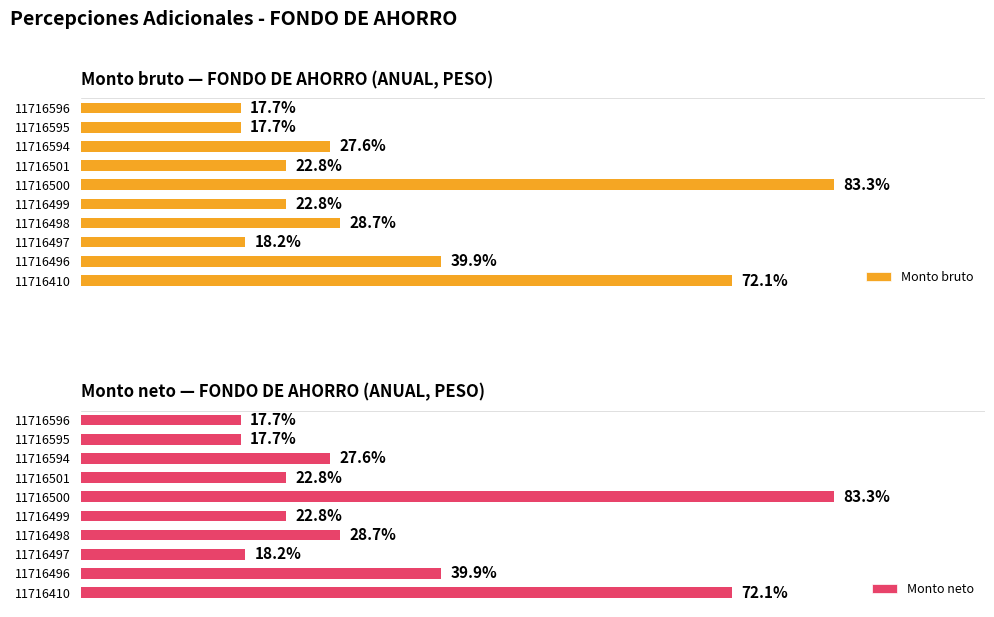

How many bars are there in total?

20